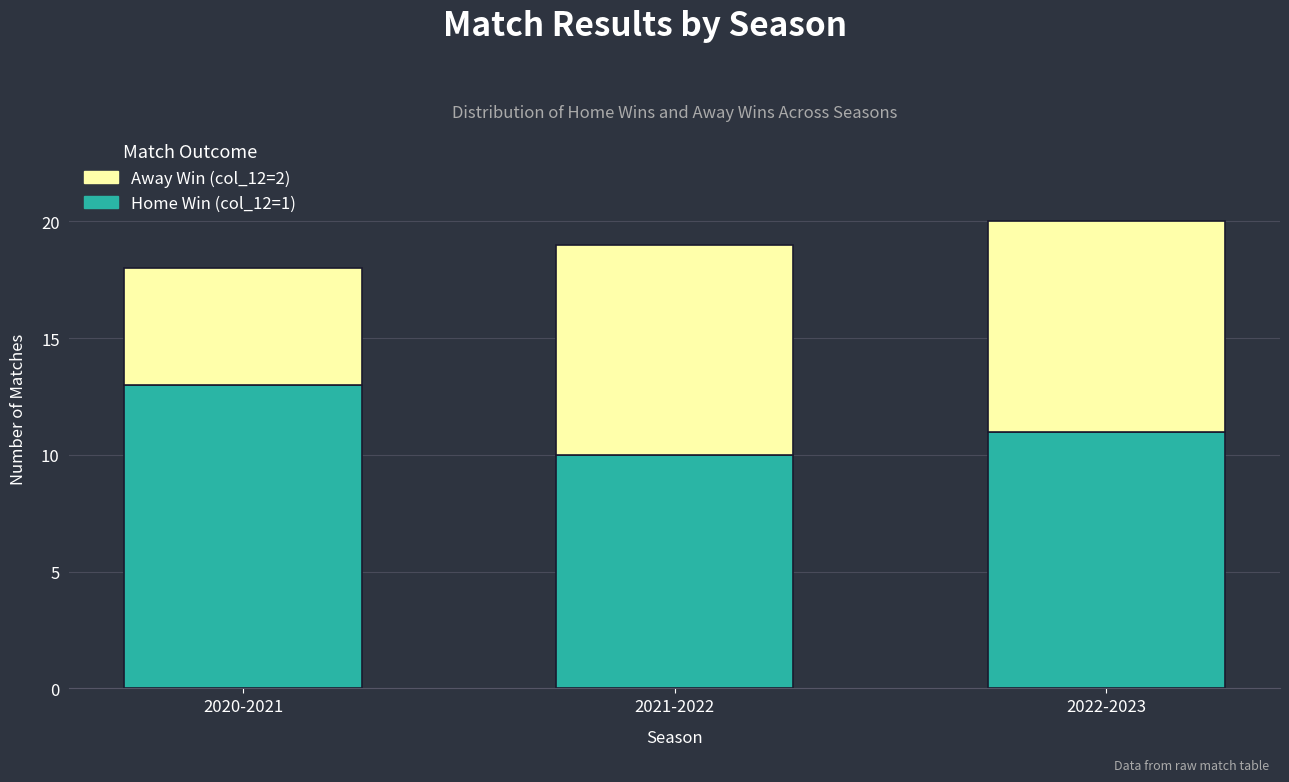

What is the total value across all series at 2020-2021?

18